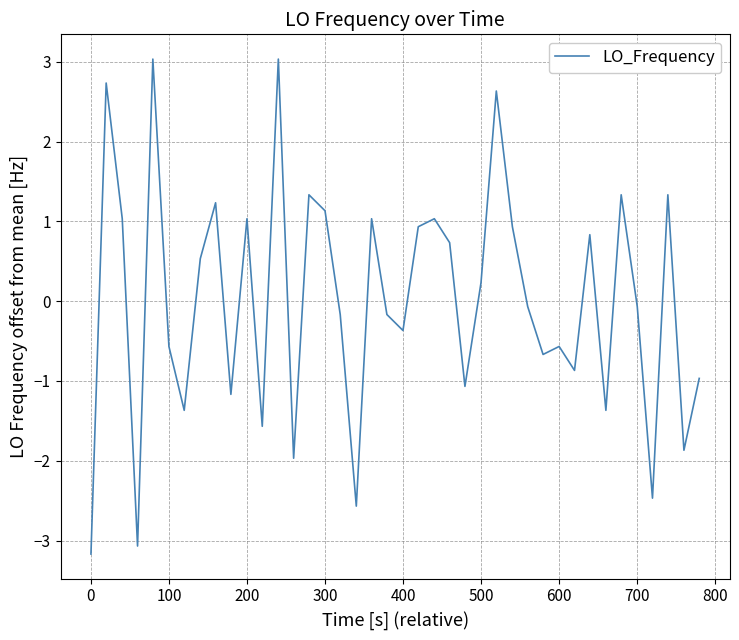

Count the number of categories in the chart.

40